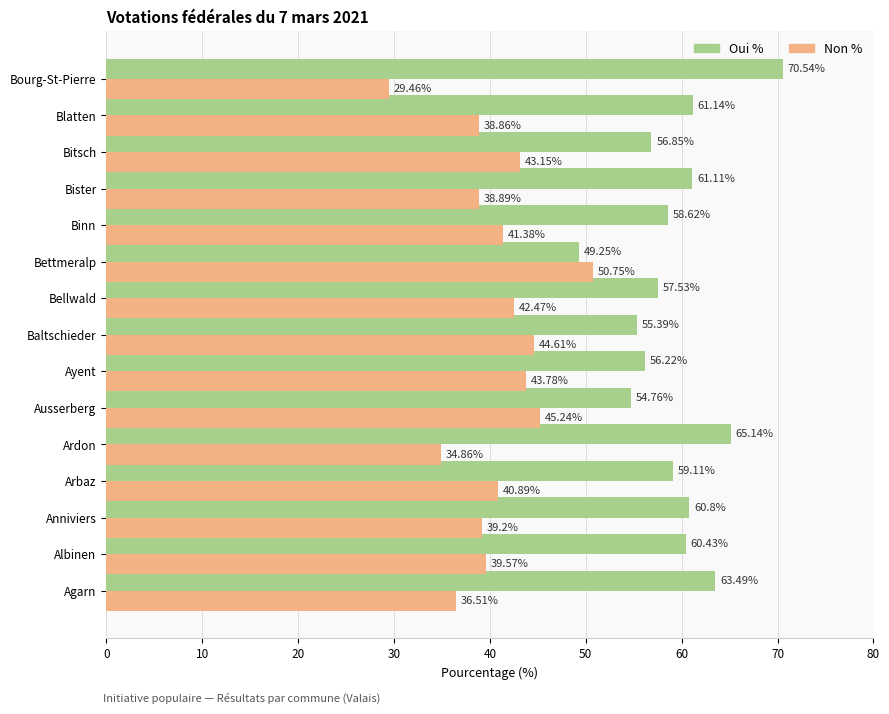

What is the difference between the highest and lowest values at Baltschieder?

10.8